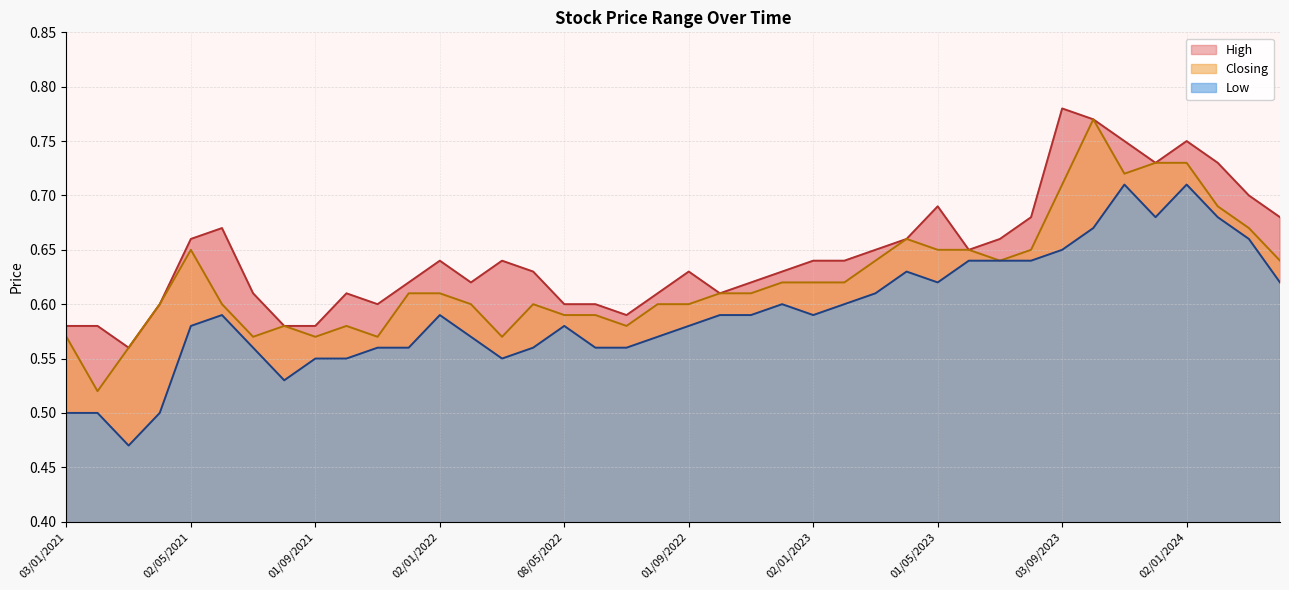

How many series are shown in this chart?

3